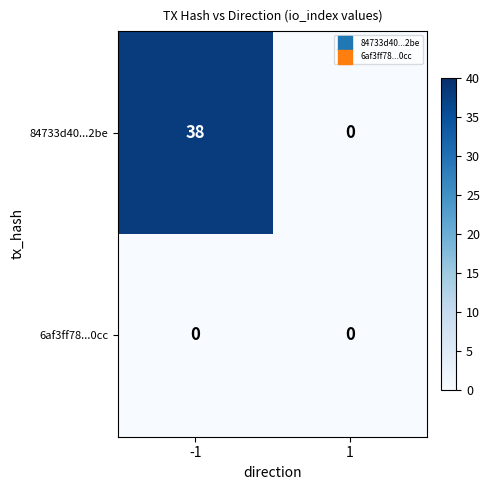

Reading left to right, list all the values displayed in this chart.

84733d40...2be: 38	0
6af3ff78...0cc: 0	0